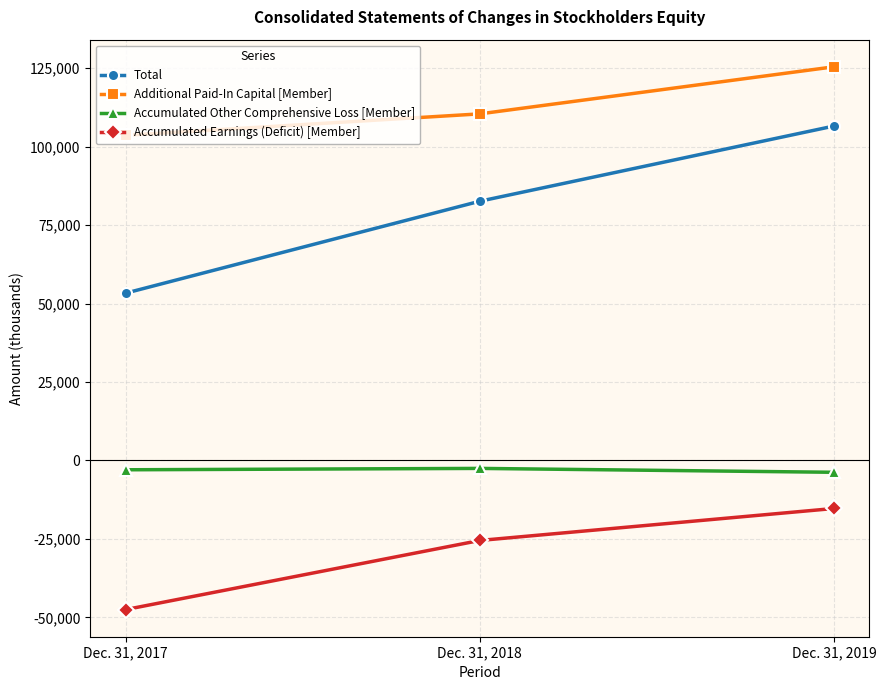

The value of Accumulated Earnings (Deficit) [Member] at Dec. 31, 2017 is -47535. True or false?

True